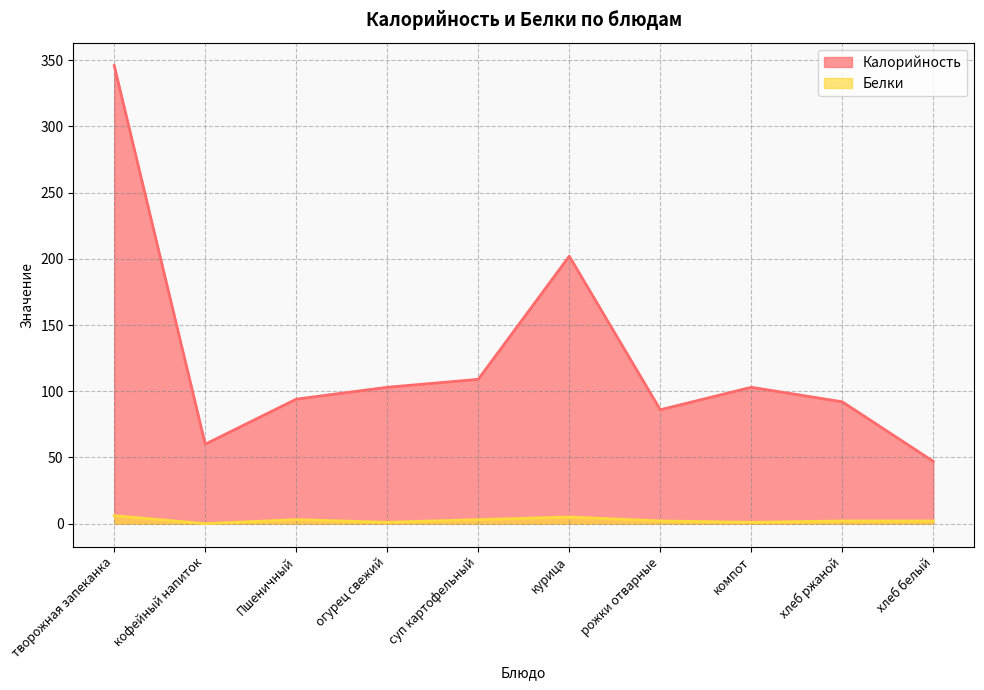

Reading right to left, extract all data points from this chart.

Калорийность: 47	92	103	86	202	109	103	94	60	346
Белки: 2	2	1	2	5	3	1	3	0	6